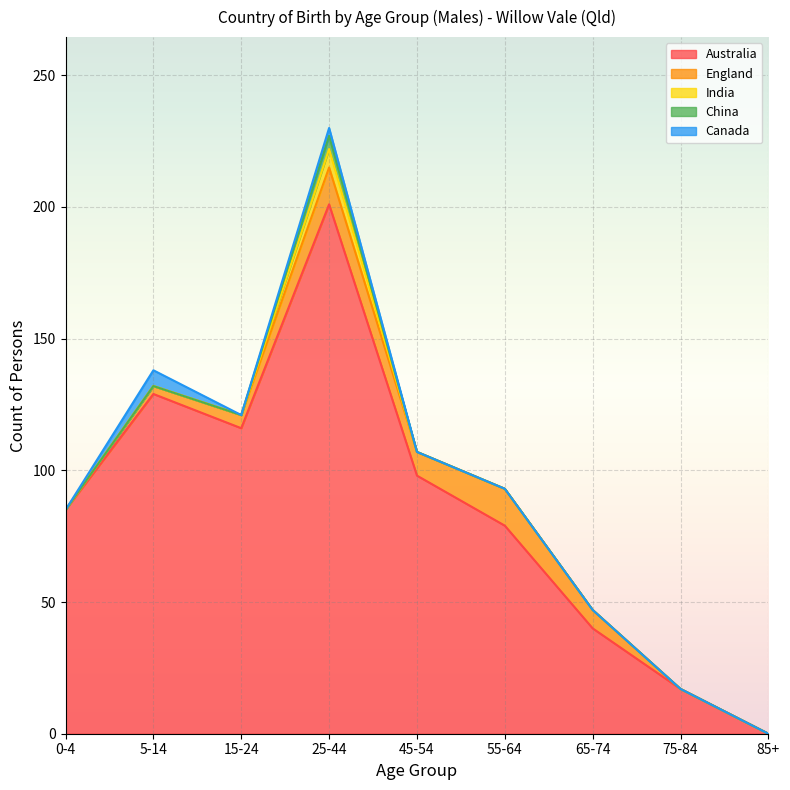

Which label corresponds to the smallest value in the chart?

85+